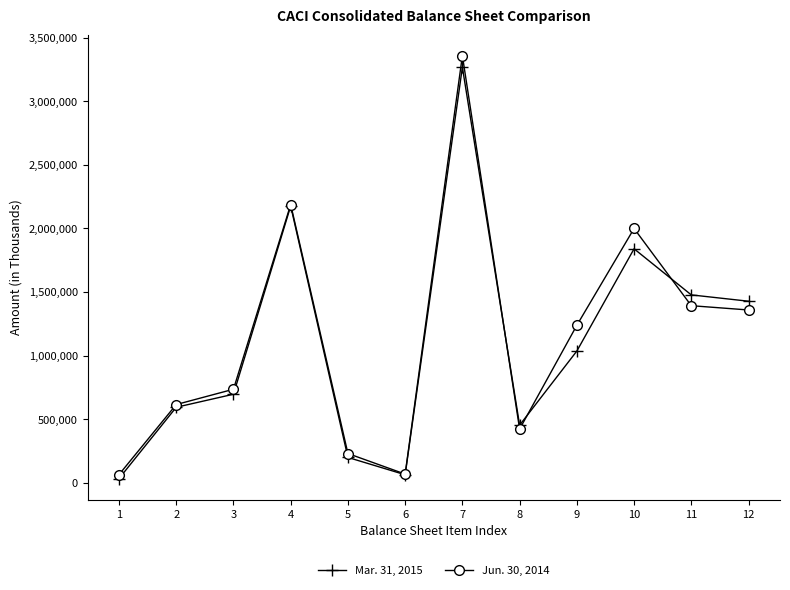

What is the value of the Jun. 30, 2014 point at the 2nd from the left?

615580